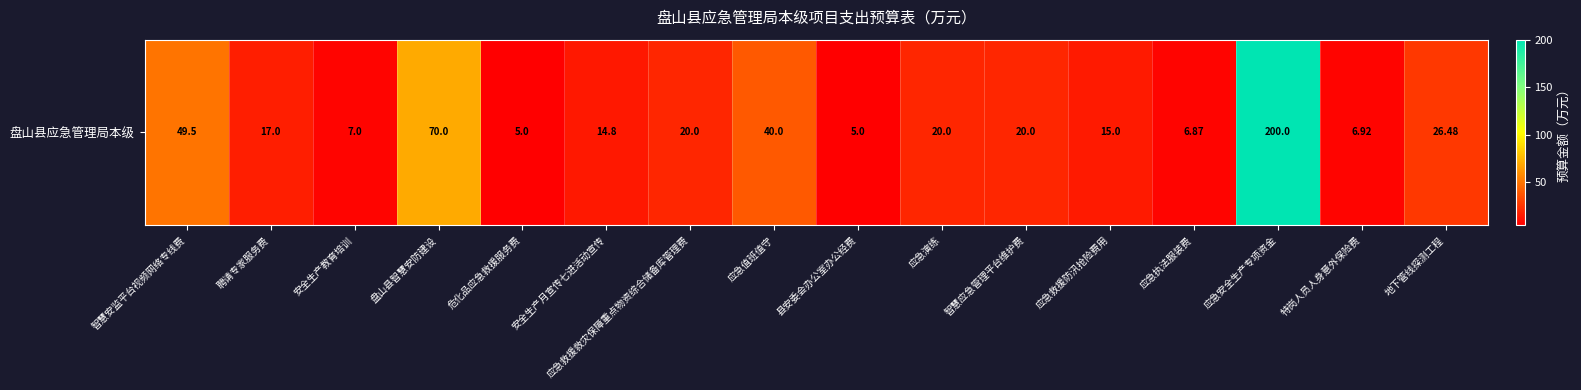

The chart shows a value of 121.8 at 应急安全生产专项资金. True or false?

False